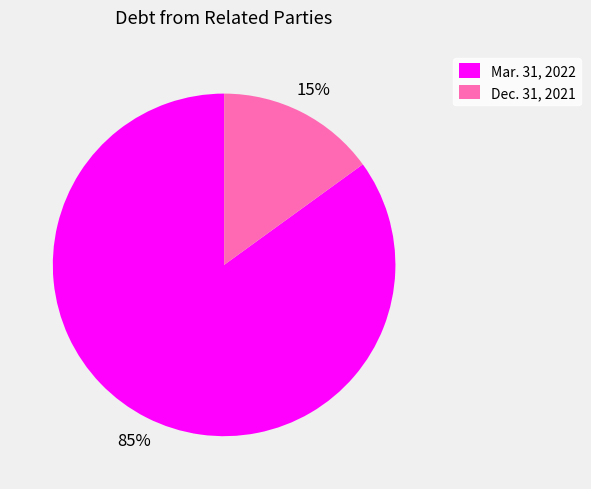

To the nearest percent, what is the combined percentage of Mar. 31, 2022 and Dec. 31, 2021?

100%